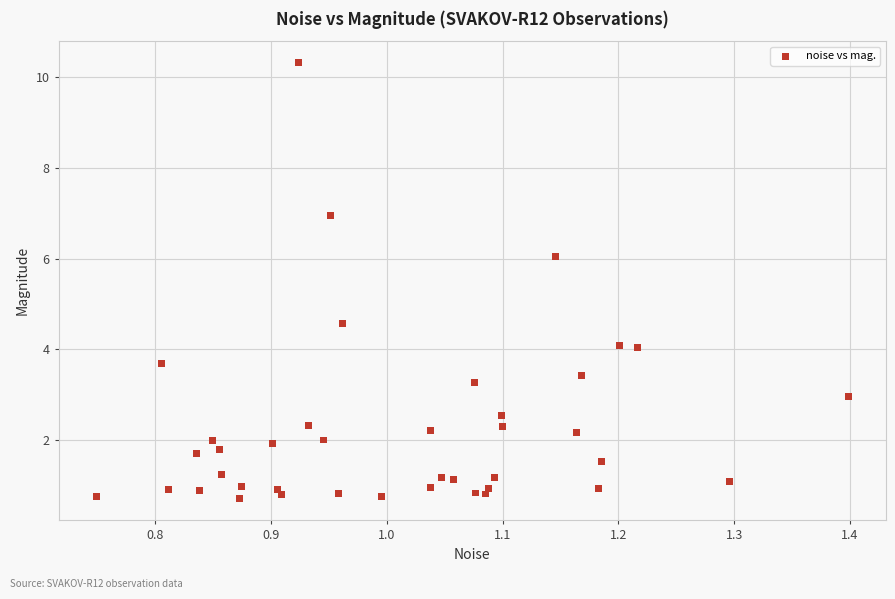

What Y value in the scatter plot is closest to 5?

4.6